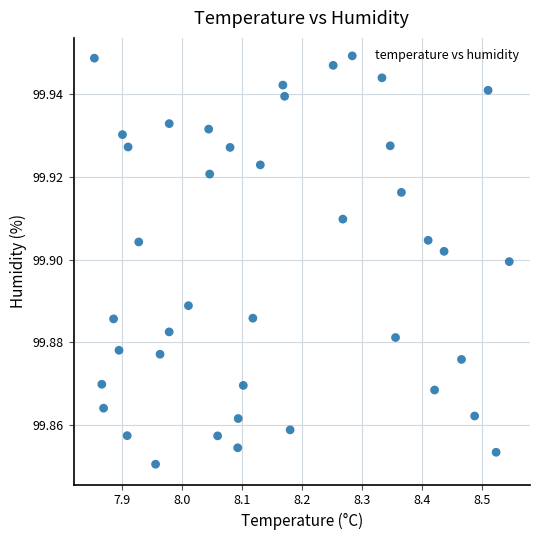

What is the range of X values (max minus min)?

0.7